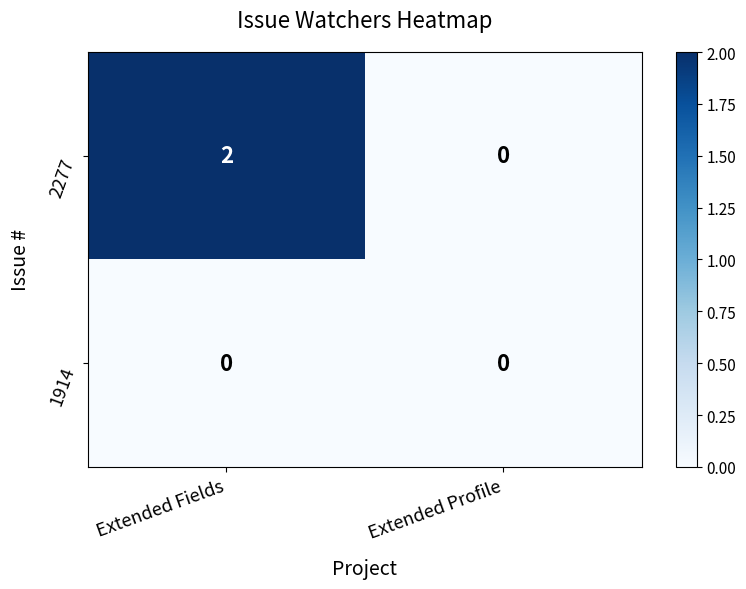

Reading right to left, transcribe all the data shown in this chart.

2277: 0	2
1914: 0	0